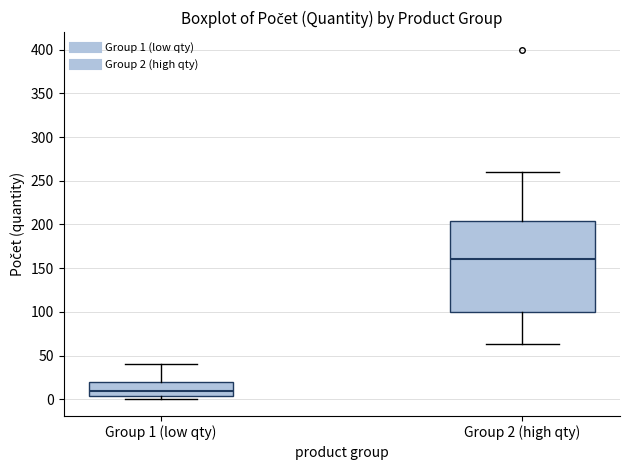

Comparing the boxes themselves (not the whiskers), which one is the tallest?

Group 2 (high qty)